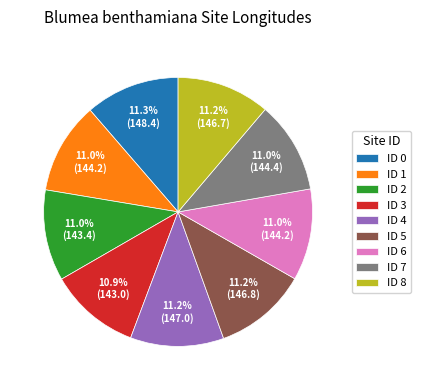

Does any single category account for the majority?

No